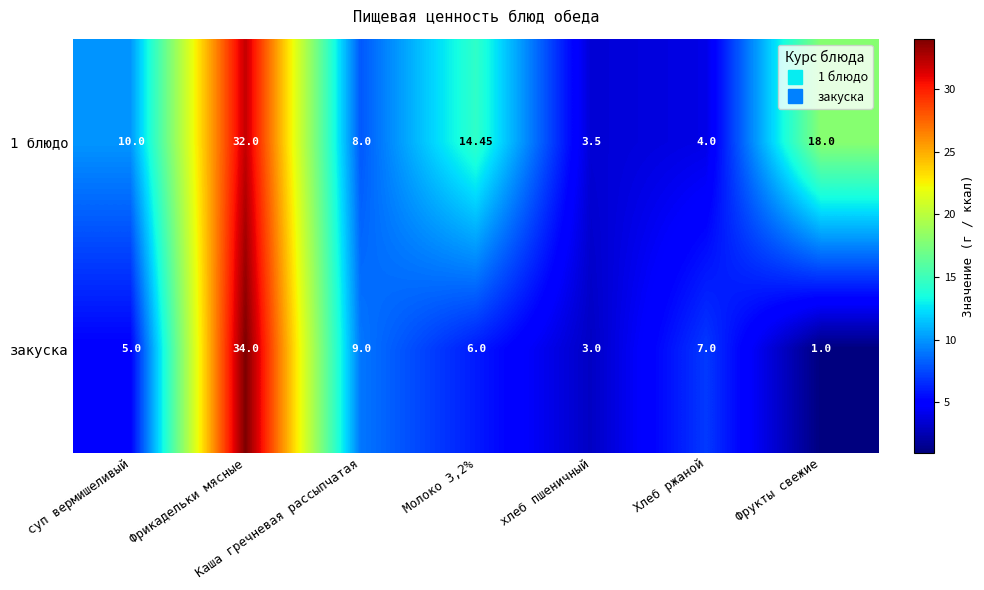

Which series changed the most between Молоко 3,2% and Фрукты свежие?

закуска